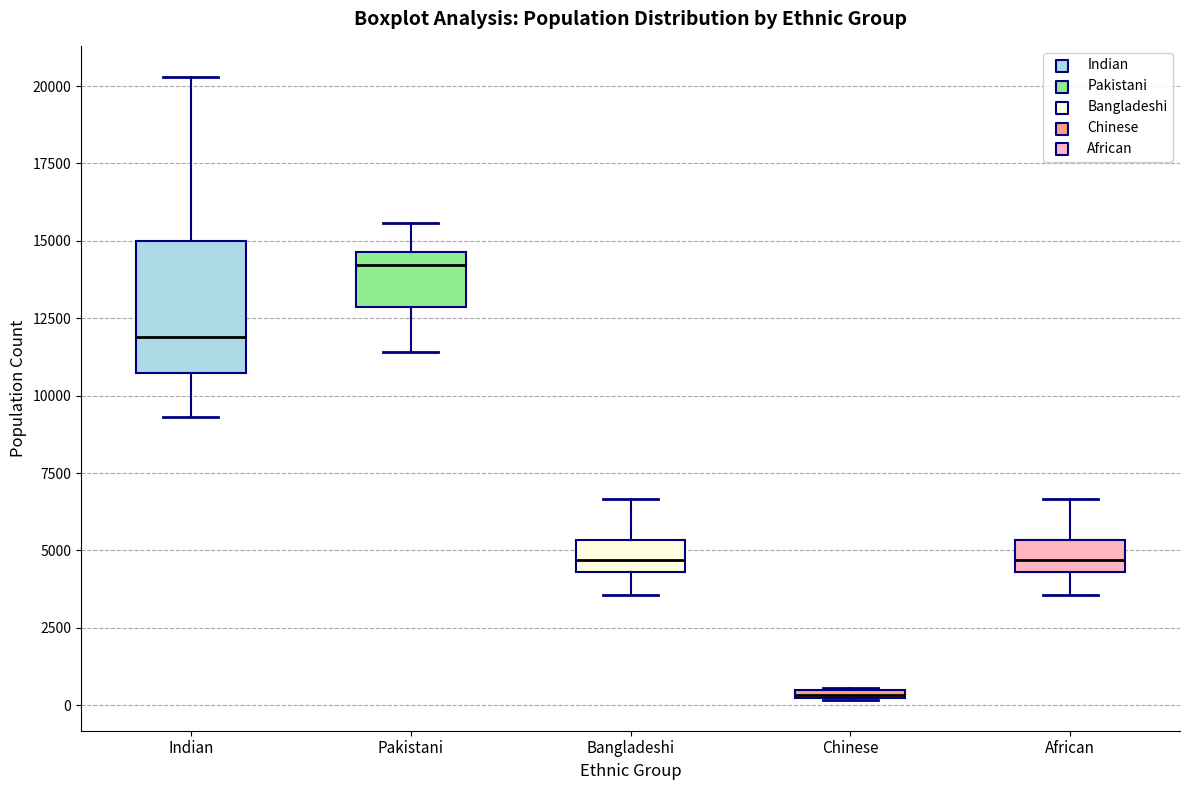

Which box is the tallest, from its lower edge to its upper edge?

Indian